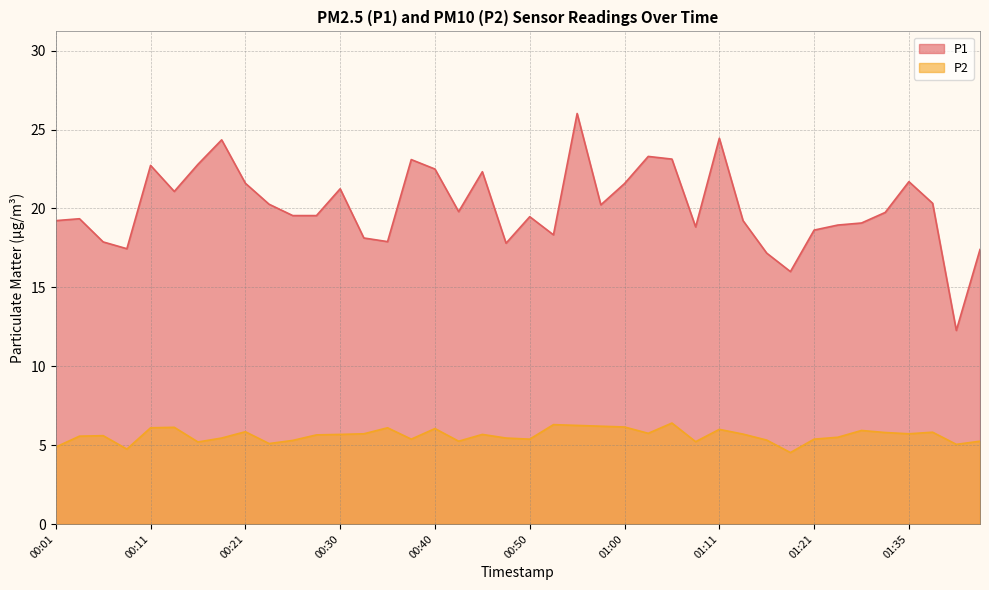

How many categories are shown in the chart?

40